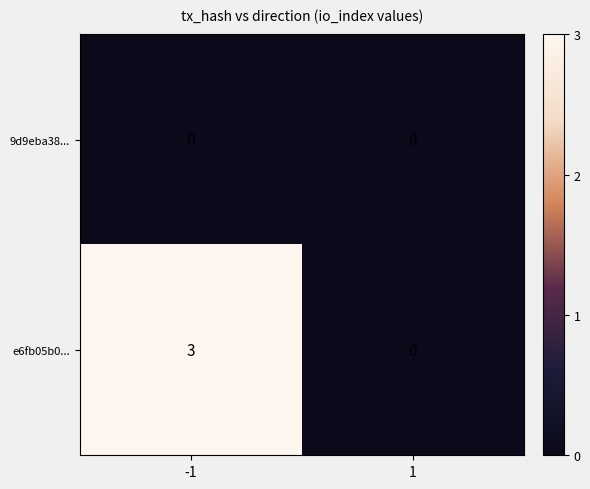

Rank the series by their maximum value, from highest to lowest.

e6fb05b0..., 9d9eba38...